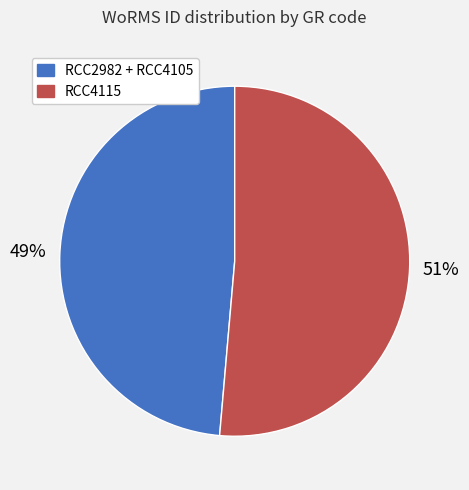

Is there a majority slice in this chart?

Yes